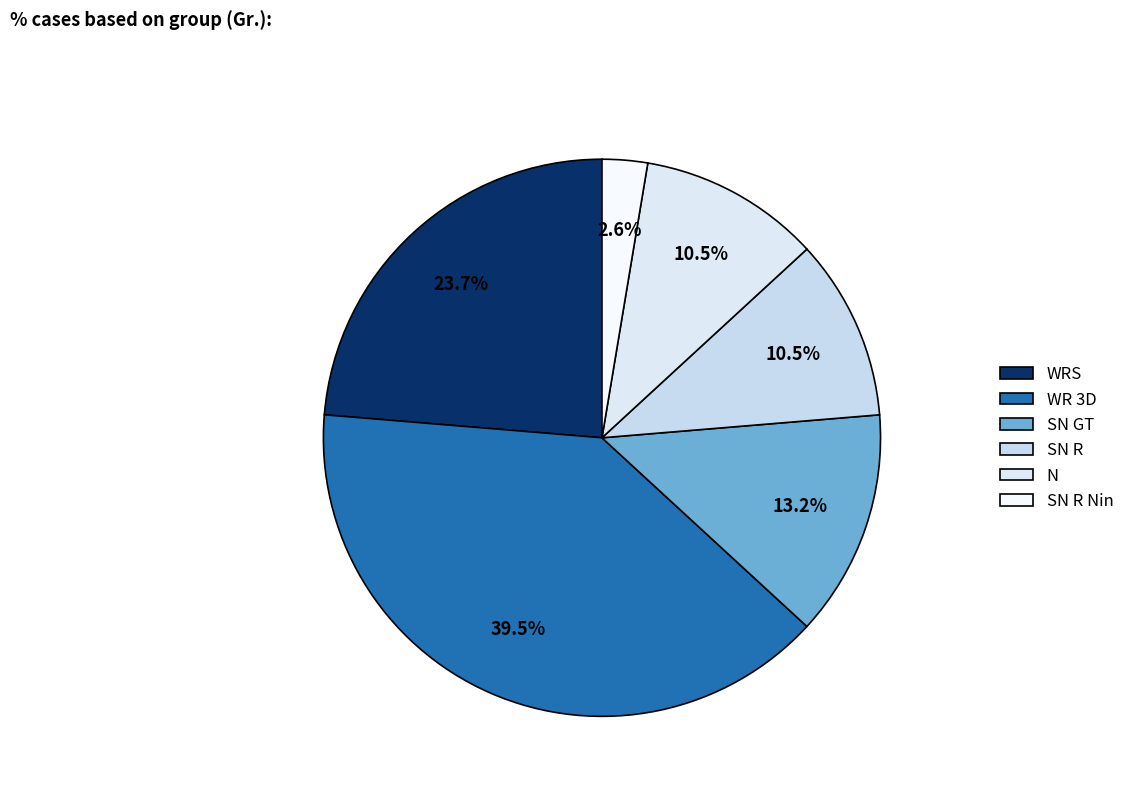

To the nearest percent, what portion does WRS represent?

24%